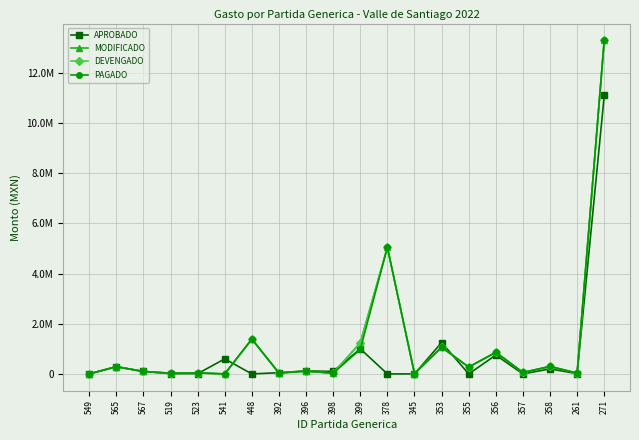

True or false: DEVENGADO and MODIFICADO intersect in this chart.

False